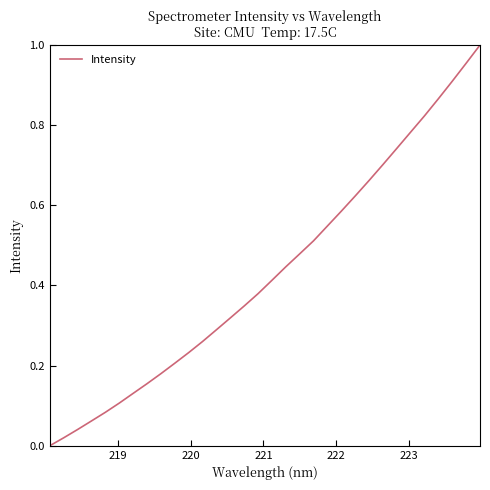

Does the chart have visible grid lines?

No